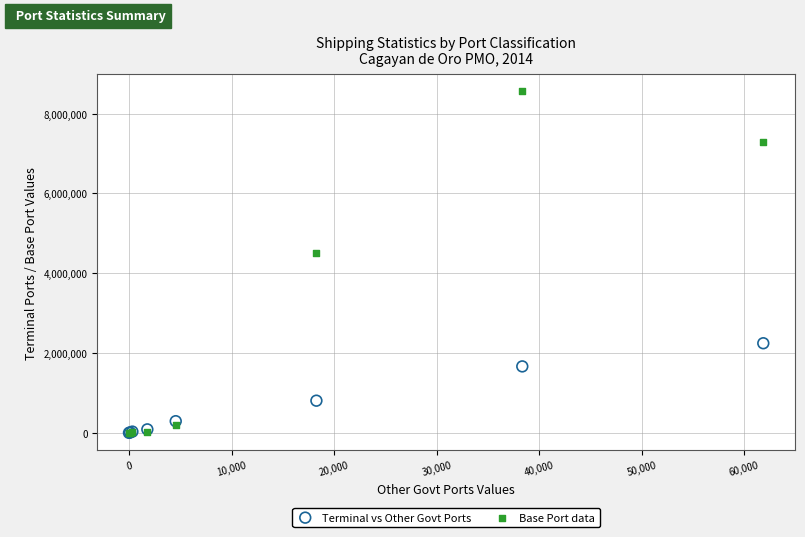

Which series contains the highest Y value?

Base Port data